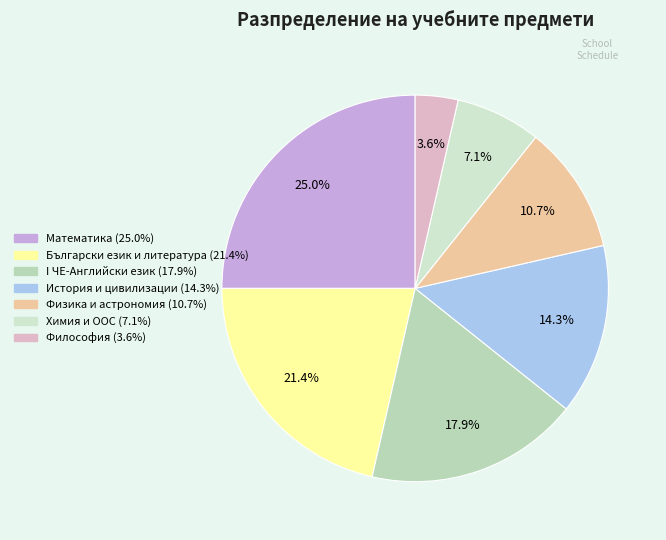

Rank the categories by value from highest to lowest.

Математика, Български език и литература, I ЧЕ-Английски език, История и цивилизации, Физика и астрономия, Химия и ООС, Философия